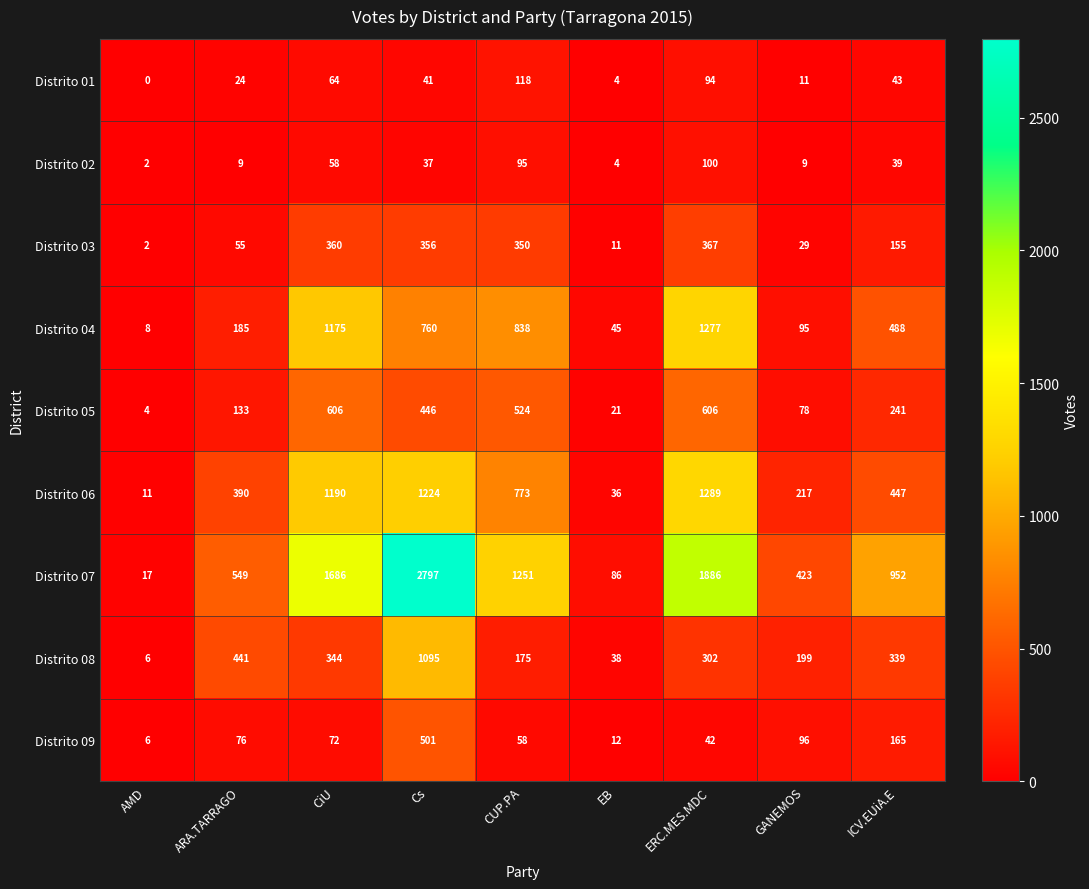

What is the difference between the maximum and minimum values in the Distrito 03 series?

365